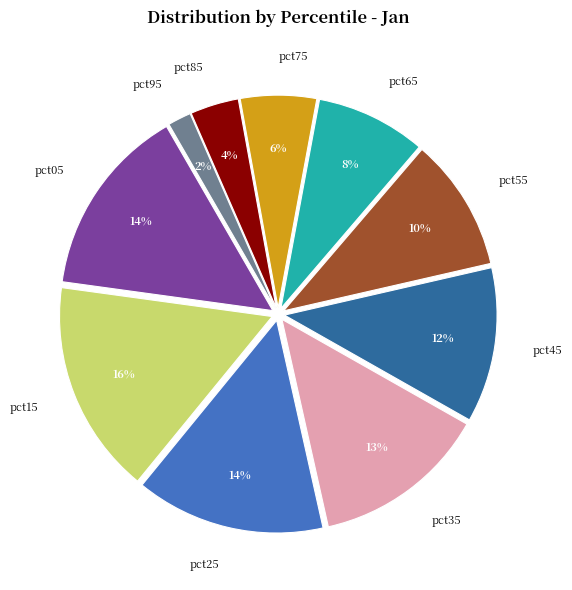

How many segments does this pie chart have?

10